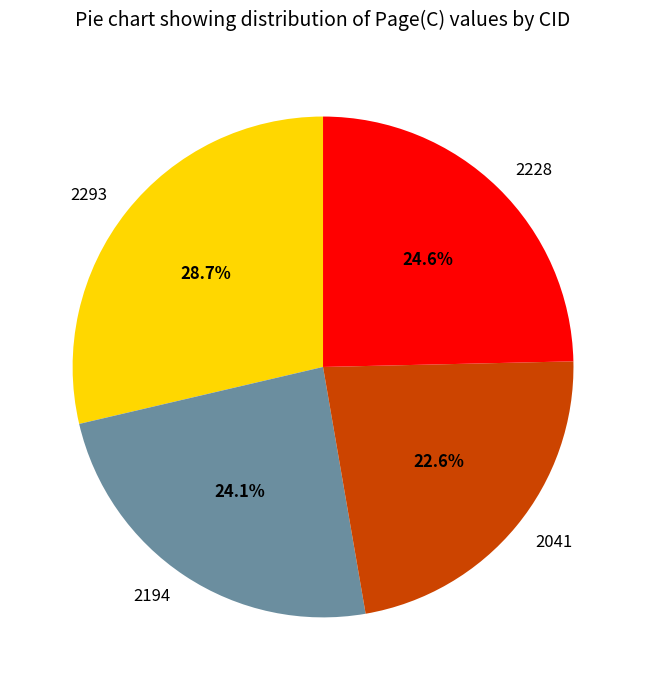

To the nearest percent, what is the combined percentage of 2041 and 2293?

51%